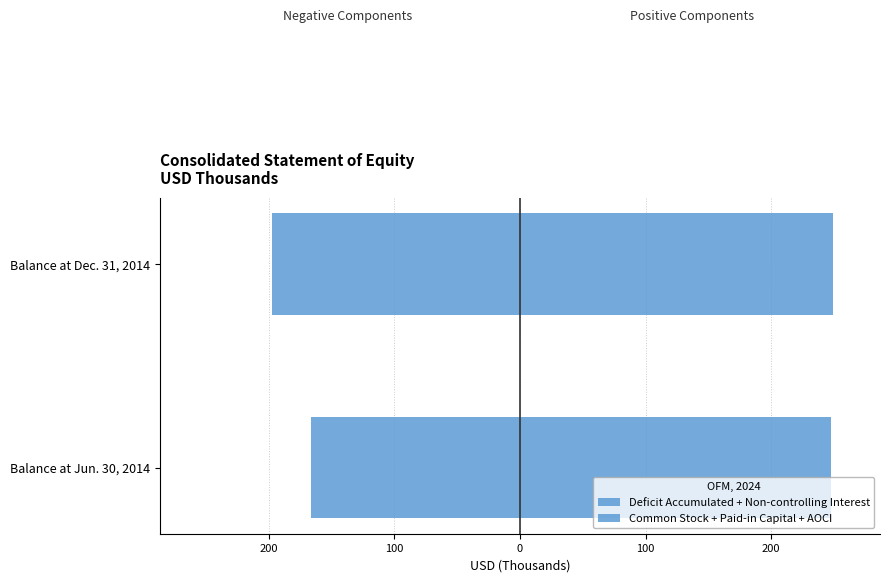

True or false: Common Stock + Paid-in Capital + AOCI has a value of 65.0 at Balance at Dec. 31, 2014.

False